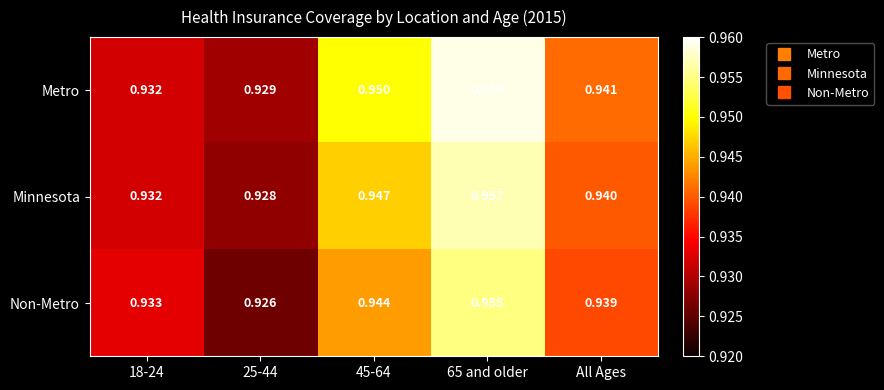

Which series has the largest total across all categories?

Metro